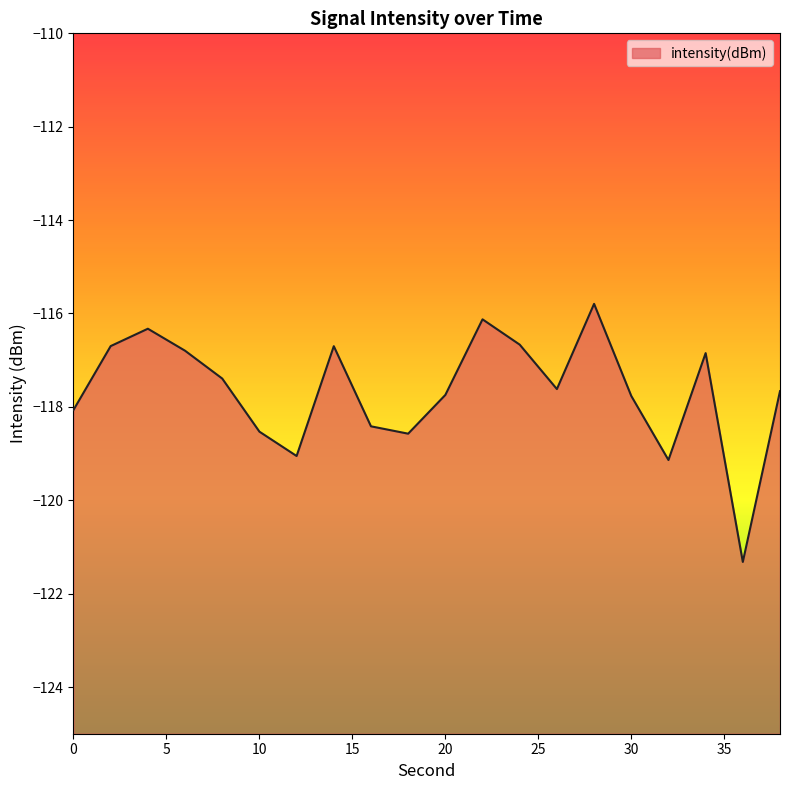

What value does the data have at 16?

-118.4